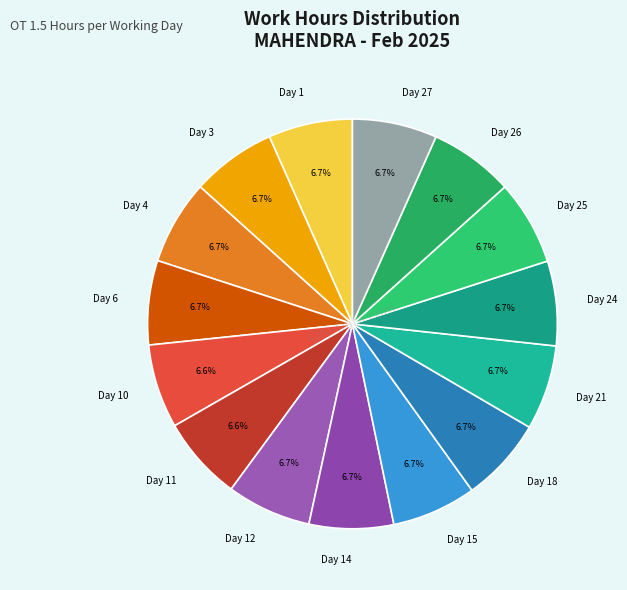

Does any single category account for the majority?

No